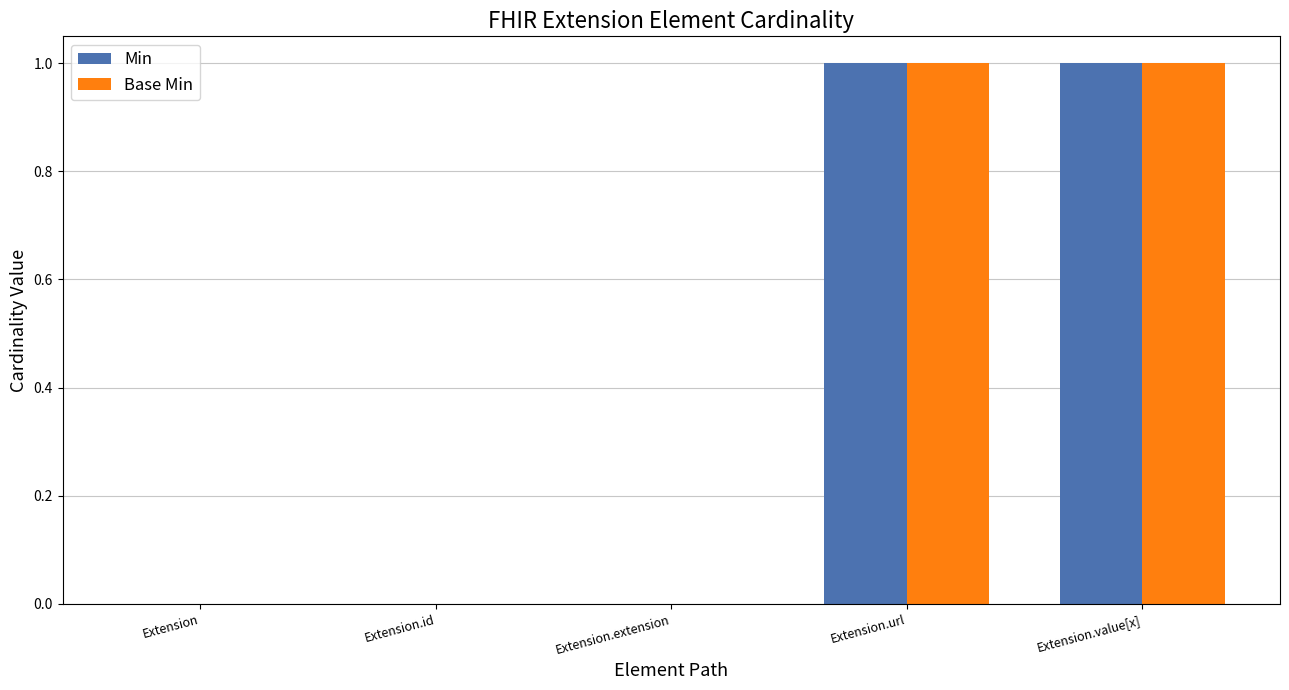

Is it true that Min equals -1 at Extension?

False